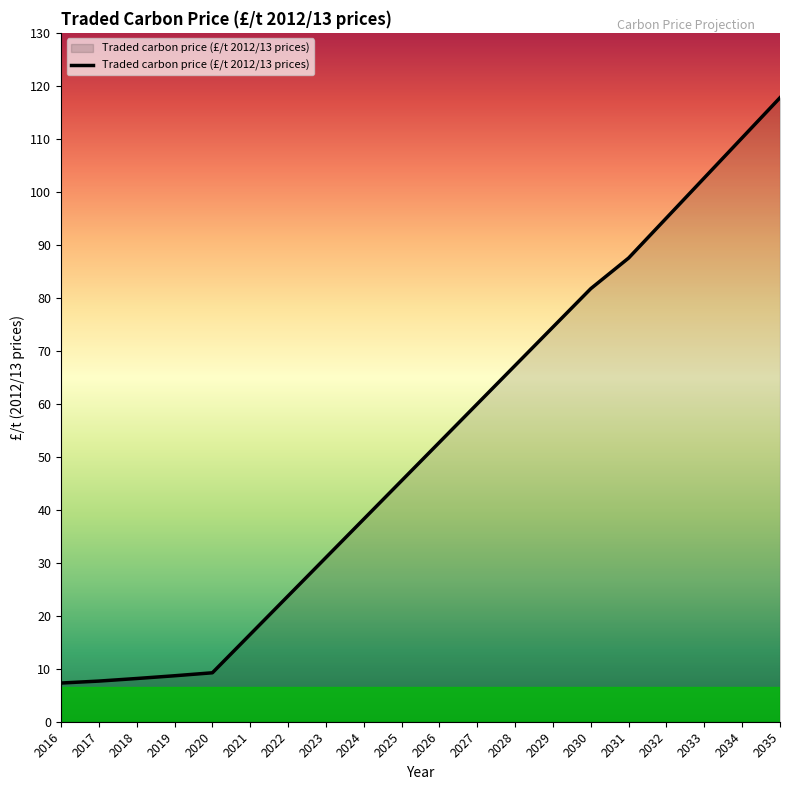

How many values exceed 52?

10